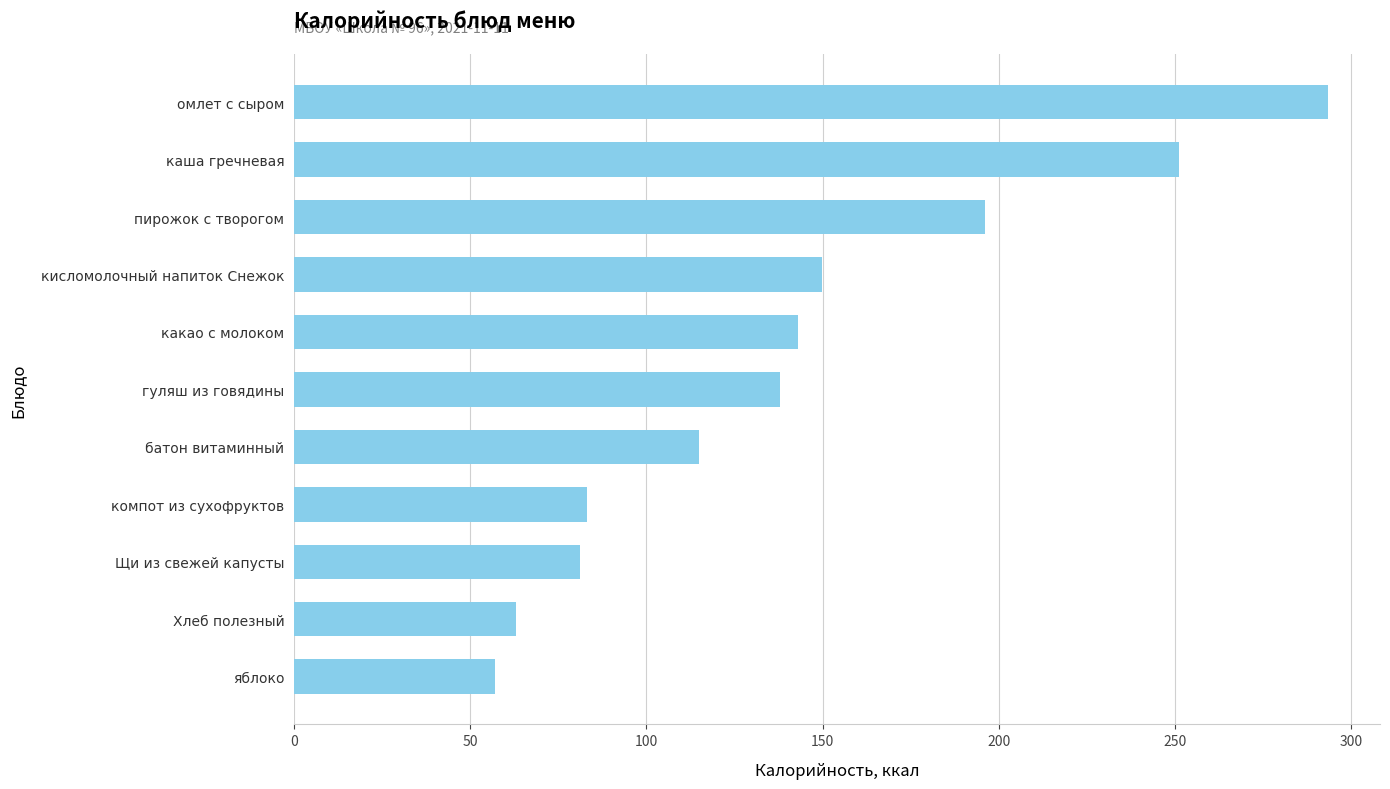

Count the number of data series in this chart.

1